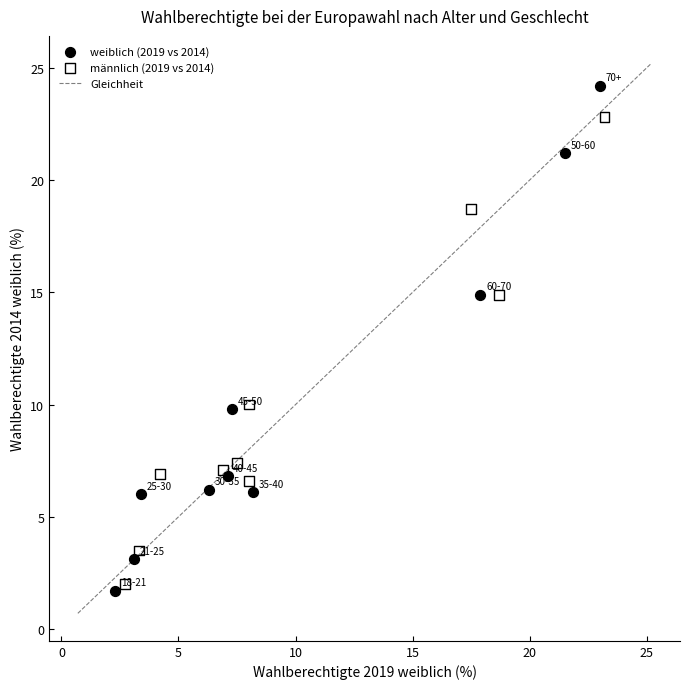

Which series contains the highest Y value?

weiblich (2019 vs 2014)